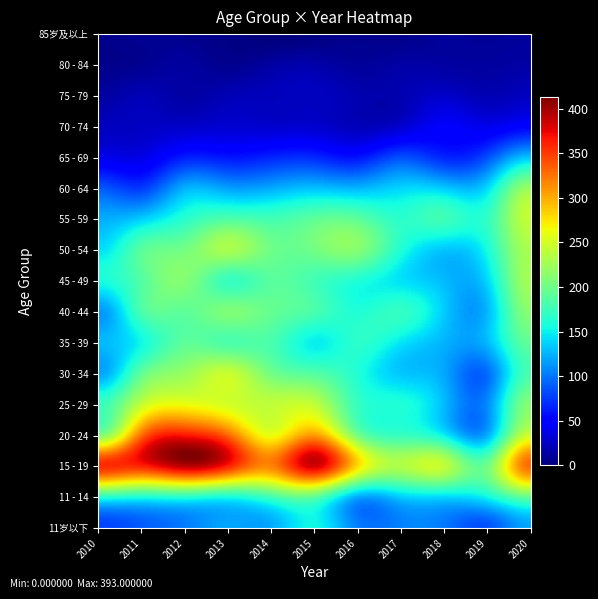

Reading left to right, extract all data points from this chart.

11岁以下: 2010=79	2011=89	2012=102	2013=119	2014=121	2015=153	2016=104	2017=104	2018=101	2019=85	2020=119
11 - 14: 2010=169	2011=163	2012=168	2013=160	2014=180	2015=194	2016=124	2017=136	2018=142	2019=154	2020=198
15 - 19: 2010=357	2011=362	2012=393	2013=363	2014=319	2015=383	2016=280	2017=232	2018=241	2019=200	2020=328
20 - 24: 2010=208	2011=329	2012=364	2013=329	2014=261	2015=306	2016=203	2017=172	2018=149	2019=121	2020=246
25 - 29: 2010=173	2011=242	2012=262	2013=251	2014=240	2015=239	2016=172	2017=160	2018=128	2019=108	2020=210
30 - 34: 2010=119	2011=193	2012=221	2013=244	2014=202	2015=186	2016=161	2017=133	2018=120	2019=96	2020=180
35 - 39: 2010=127	2011=154	2012=191	2013=183	2014=181	2015=149	2016=166	2017=146	2018=125	2019=127	2020=193
40 - 44: 2010=114	2011=182	2012=192	2013=208	2014=195	2015=181	2016=161	2017=170	2018=135	2019=126	2020=213
45 - 49: 2010=157	2011=187	2012=210	2013=173	2014=189	2015=178	2016=161	2017=144	2018=128	2019=139	2020=226
50 - 54: 2010=143	2011=189	2012=203	2013=229	2014=200	2015=202	2016=211	2017=161	2018=133	2019=156	2020=229
55 - 59: 2010=122	2011=136	2012=165	2013=184	2014=178	2015=191	2016=191	2017=166	2018=176	2019=169	2020=242
60 - 64: 2010=87	2011=76	2012=123	2013=117	2014=121	2015=130	2016=126	2017=138	2018=134	2019=140	2020=221
65 - 69: 2010=40	2011=38	2012=63	2013=60	2014=66	2015=68	2016=59	2017=83	2018=67	2019=83	2020=131
70 - 74: 2010=23	2011=25	2012=27	2013=30	2014=29	2015=29	2016=22	2017=29	2018=46	2019=40	2020=51
75 - 79: 2010=13	2011=20	2012=14	2013=20	2014=22	2015=24	2016=18	2017=18	2018=27	2019=19	2020=24
80 - 84: 2010=5	2011=7	2012=12	2013=6	2014=13	2015=16	2016=10	2017=14	2018=13	2019=12	2020=14
85岁及以上: 2010=5	2011=7	2012=6	2013=3	2014=0	2015=2	2016=6	2017=5	2018=10	2019=9	2020=11